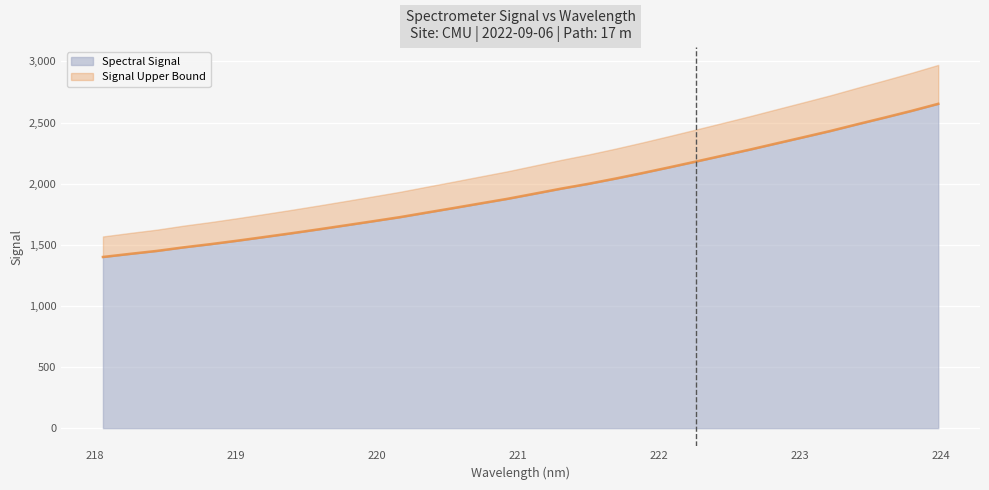

What is the difference between the second highest and second lowest values?

1169.3